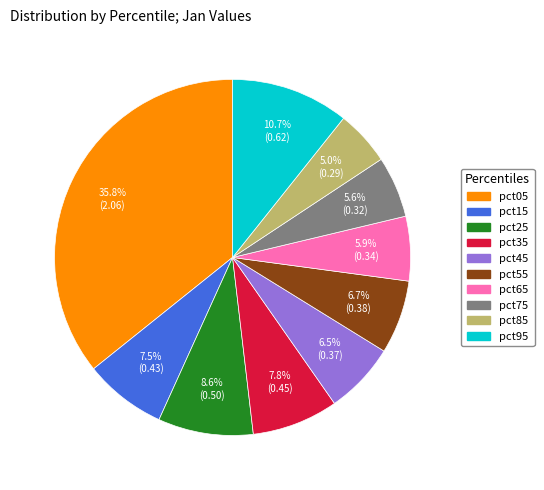

Is there any slice that represents more than half of the pie?

No